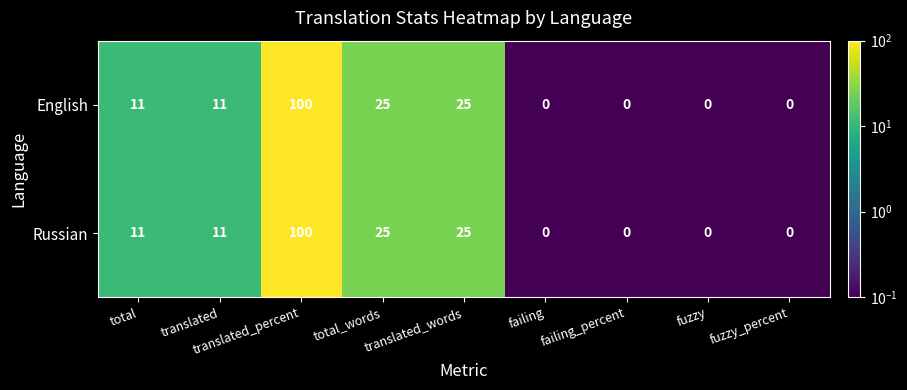

Is the value of English at total greater than the value of Russian at failing?

Yes